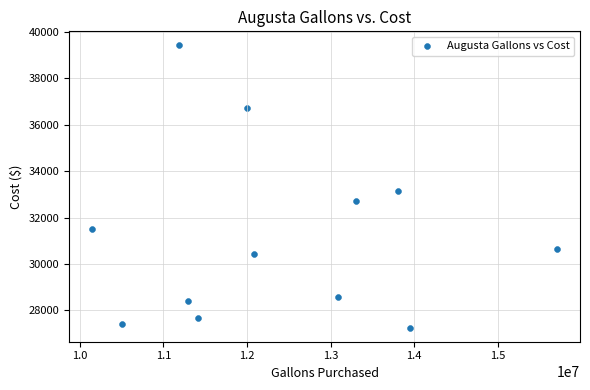

What is the average Y value?

31162.5